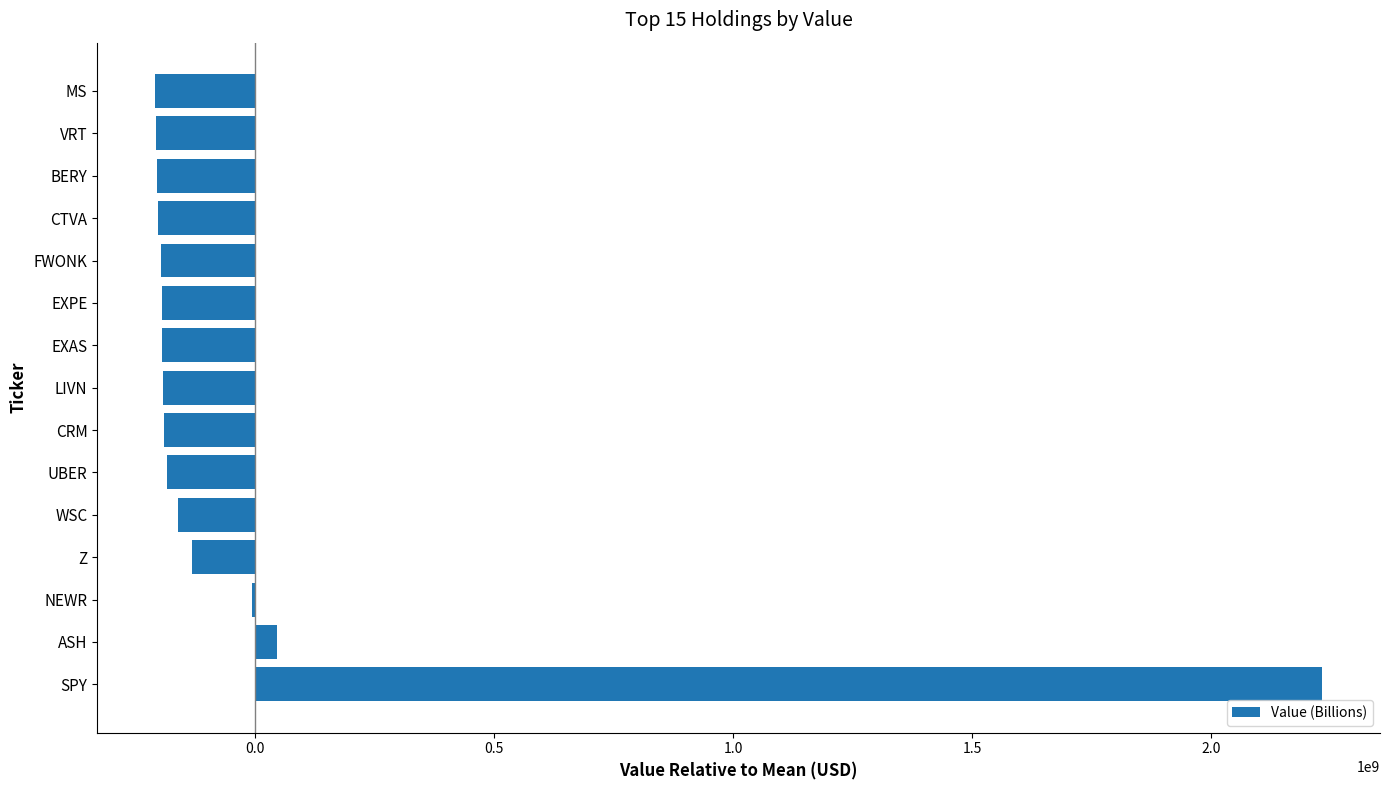

Where is the data nearest to the value 1011053066?

ASH